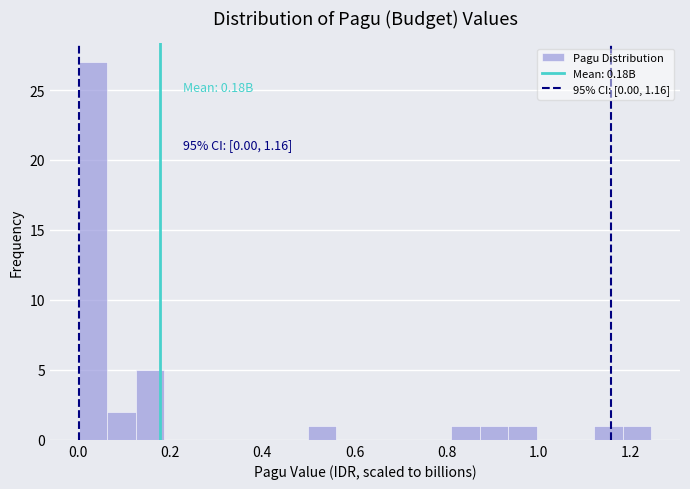

Read against the x-axis, roughly where is the centre of the tallest bar?

0.04